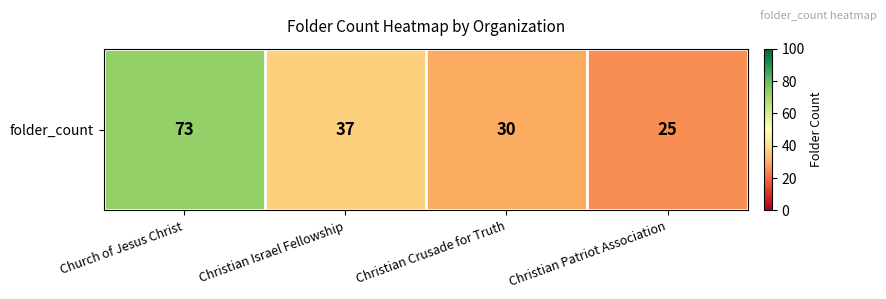

How many data points are above 37?

1